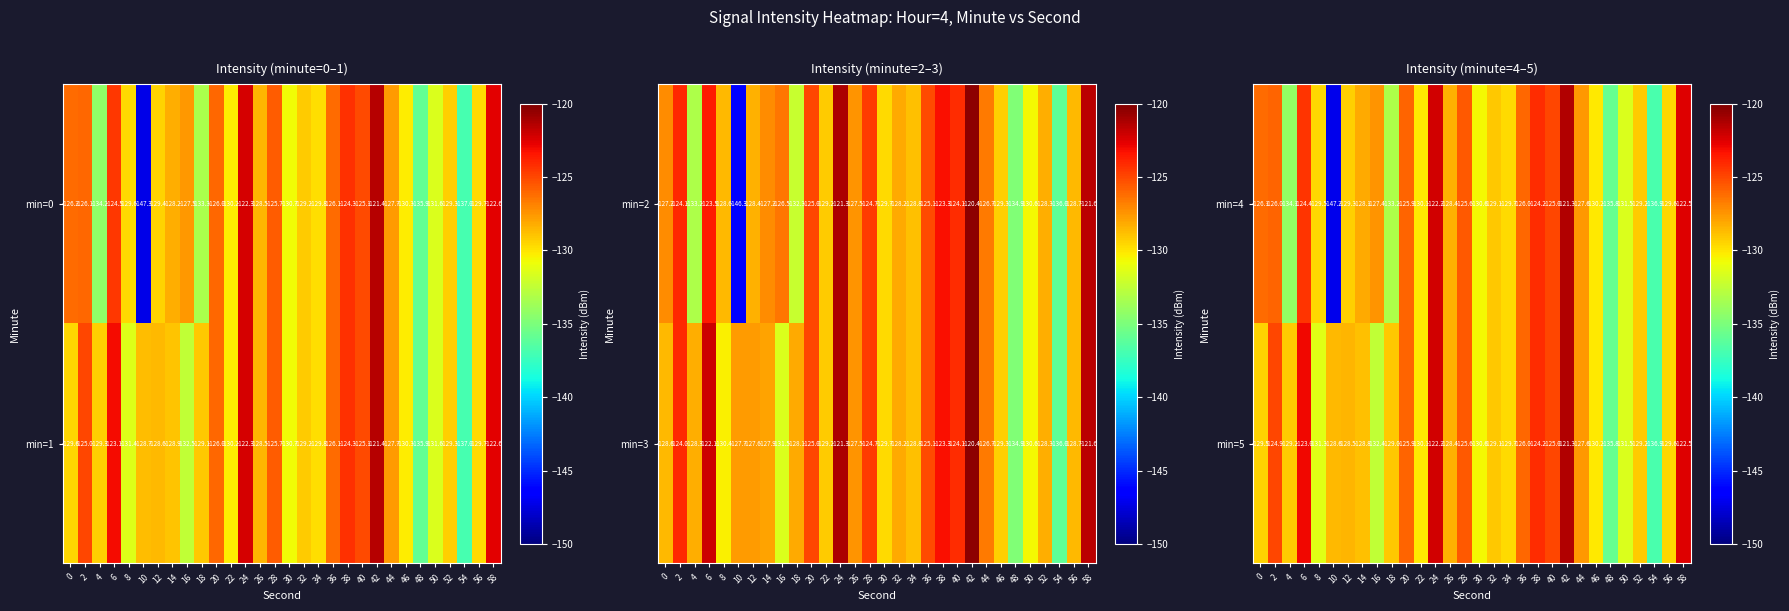

What is the average value of the min=5 series?

-128.2